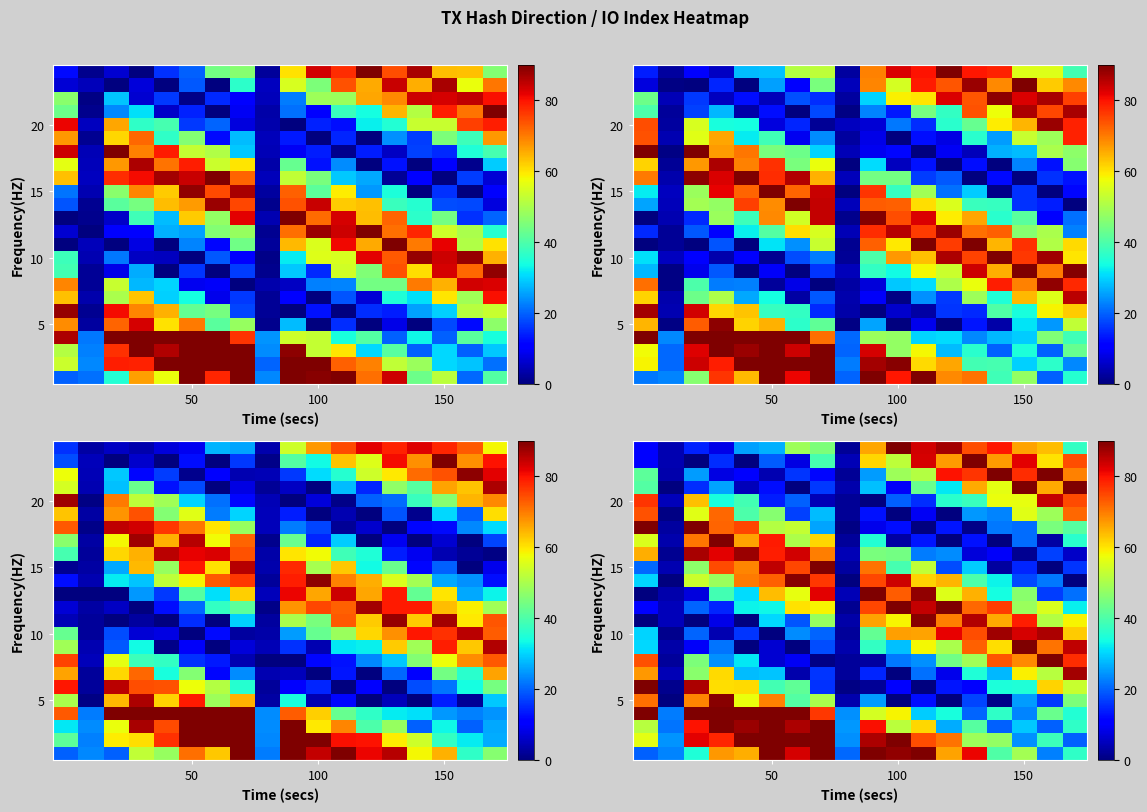

At how many categories does at least one series exceed 85?

16